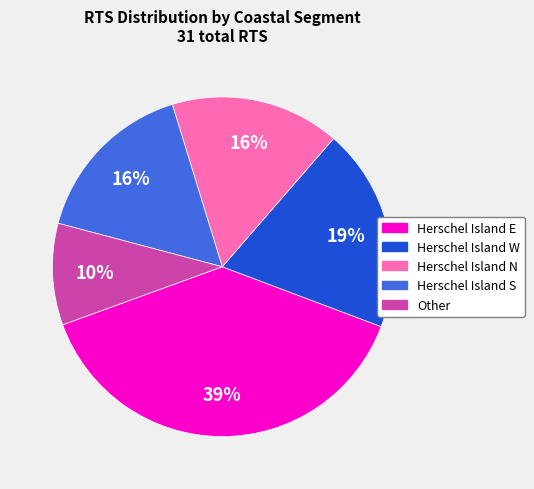

To the nearest percent, what is the difference between the largest and smallest slice percentages?

29%